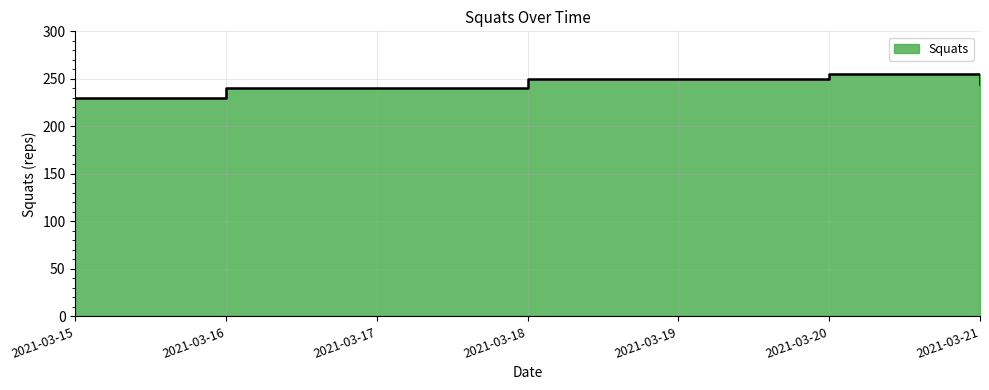

How many values are below 245?

3